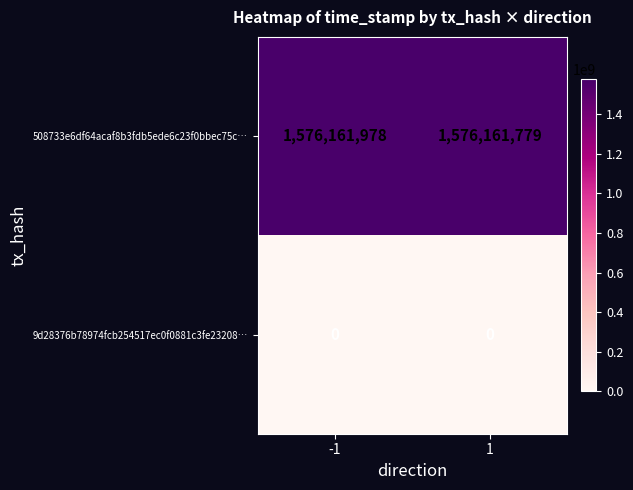

True or false: 9d28376b78974fcb254517ec0f0881c3fe23208… has a value of 0 at -1.

True